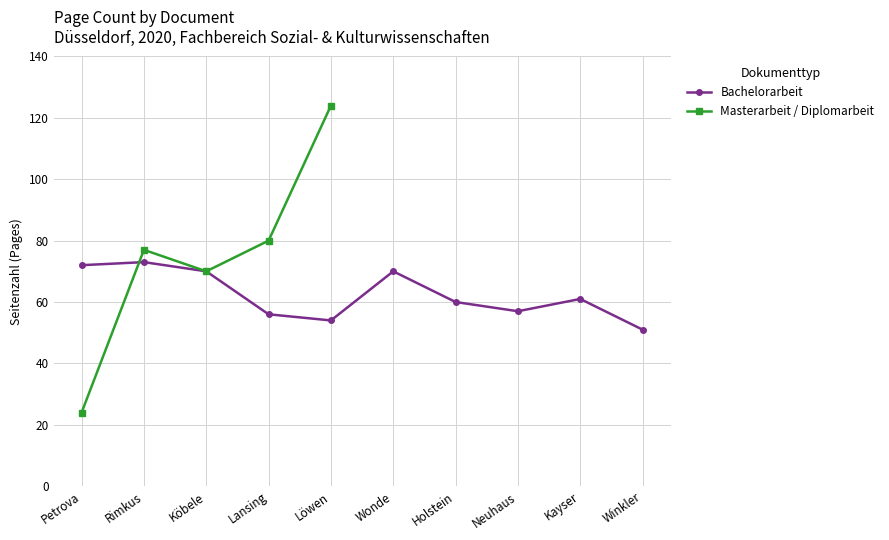

Between Winkler and Holstein, which is larger?

Holstein